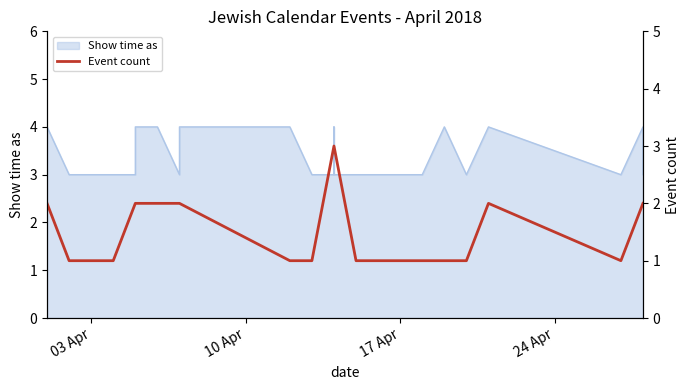

What is the difference between the second highest and minimum values?

1